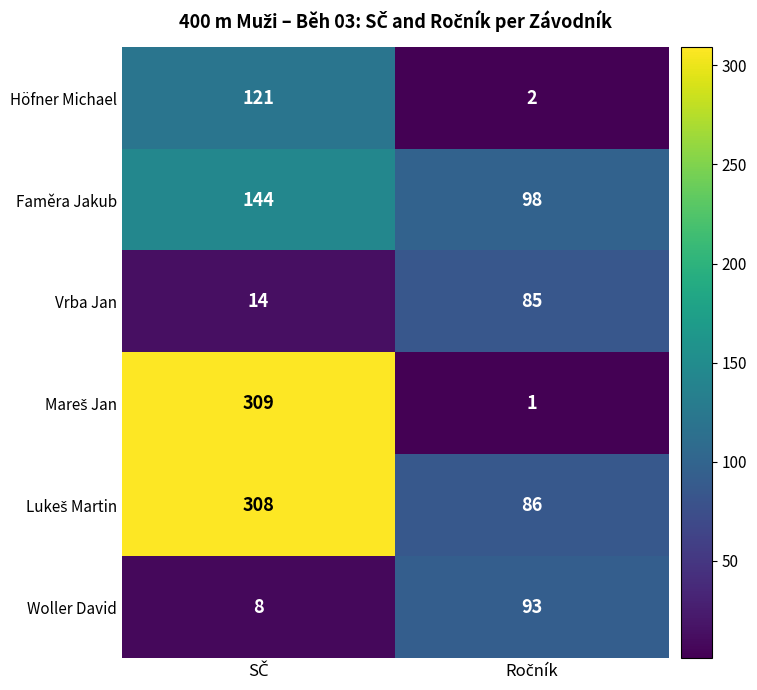

What is the sum of all Vrba Jan values?

99